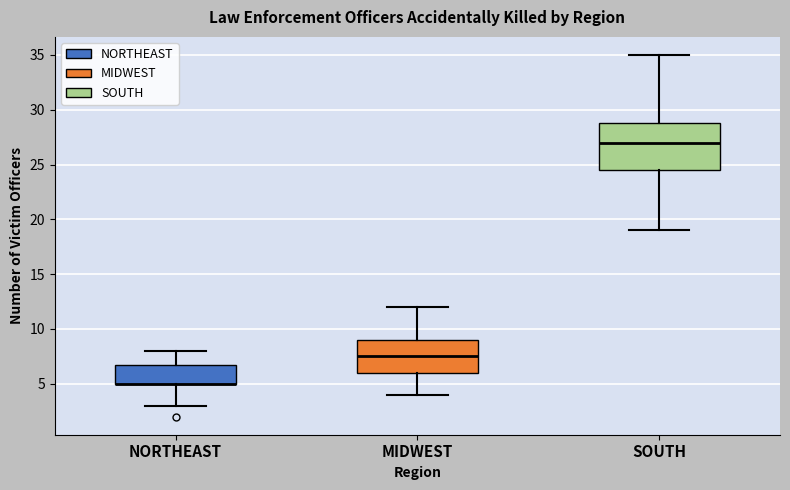

Where does the lower whisker of the box for MIDWEST end on the y-axis? The values are not printed on the chart, so give them approximately, as read against the axis.

4.0